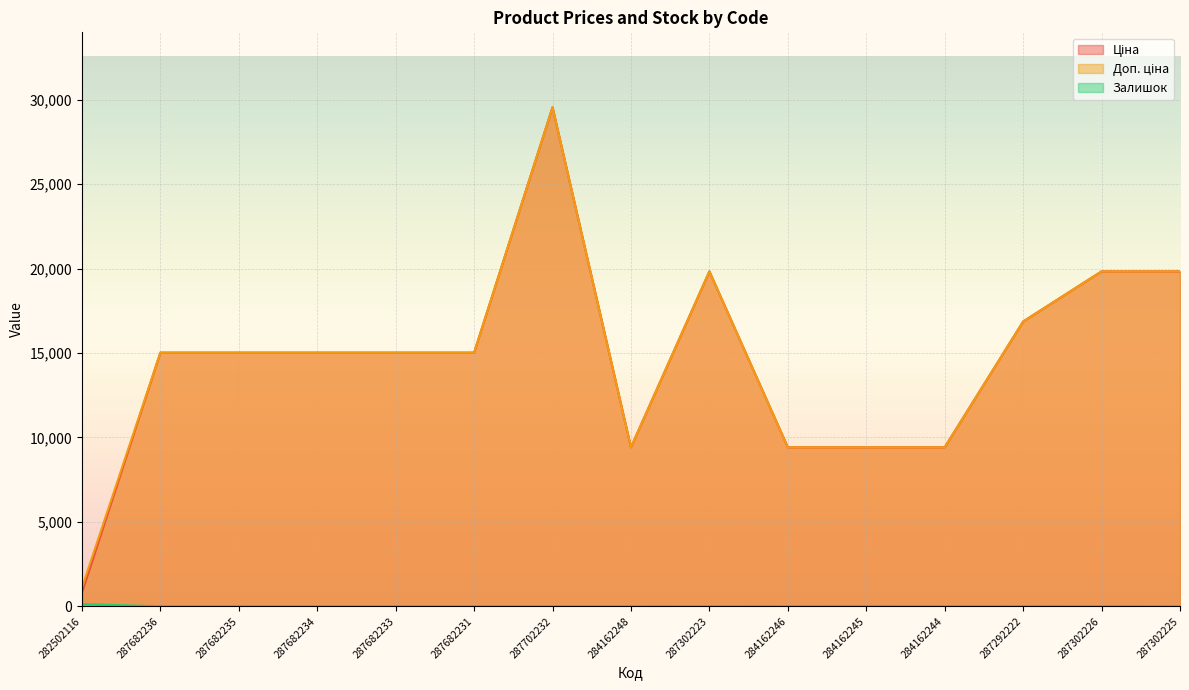

What is the difference between the second highest and second lowest values in the Доп. ціна series?

10414.2